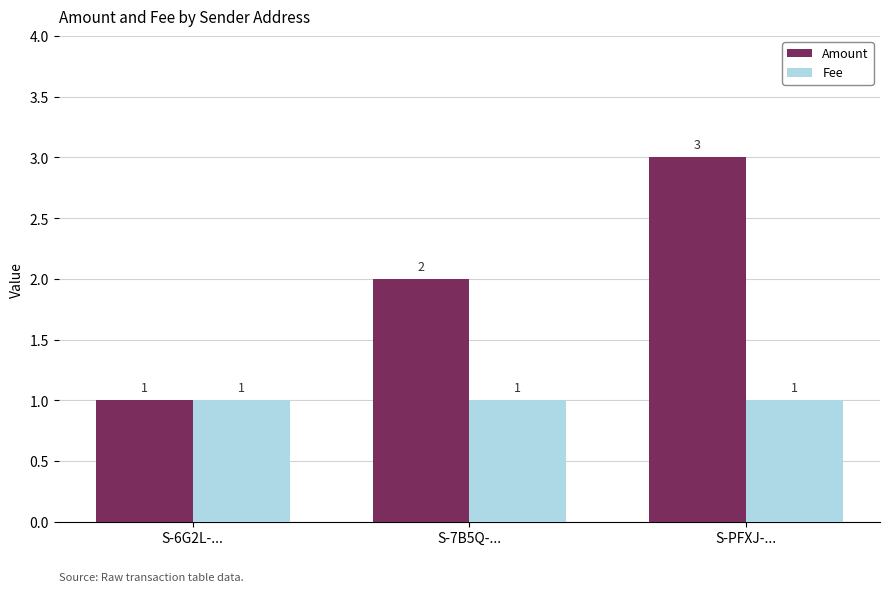

Reading right to left, what are all the values shown in this chart?

Amount: S-PFXJ-...=3.0	S-7B5Q-...=2.0	S-6G2L-...=1.0
Fee: S-PFXJ-...=1.0	S-7B5Q-...=1.0	S-6G2L-...=1.0